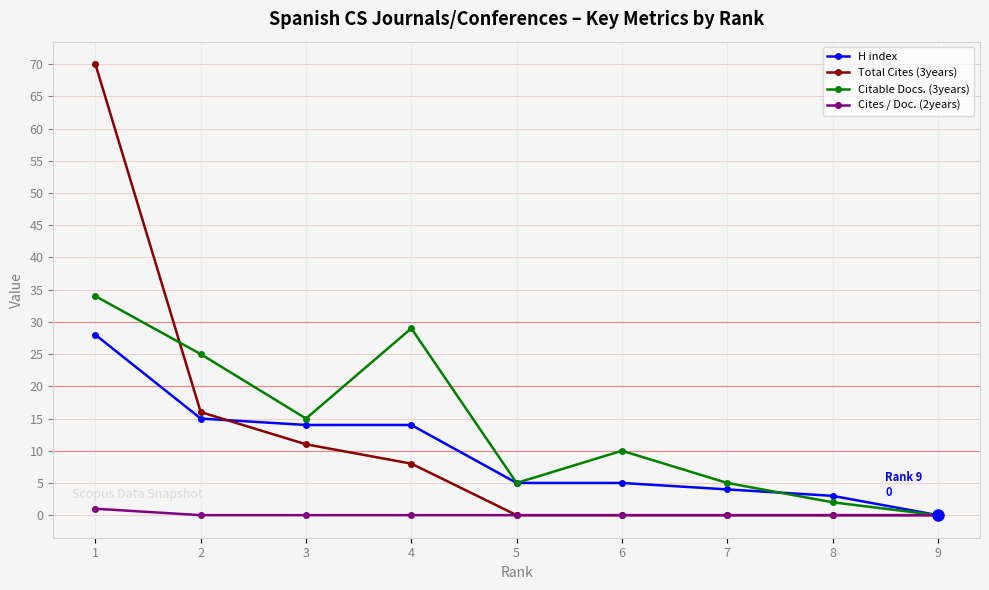

True or false: Total Cites (3years) has a value of 29 at 6.

False